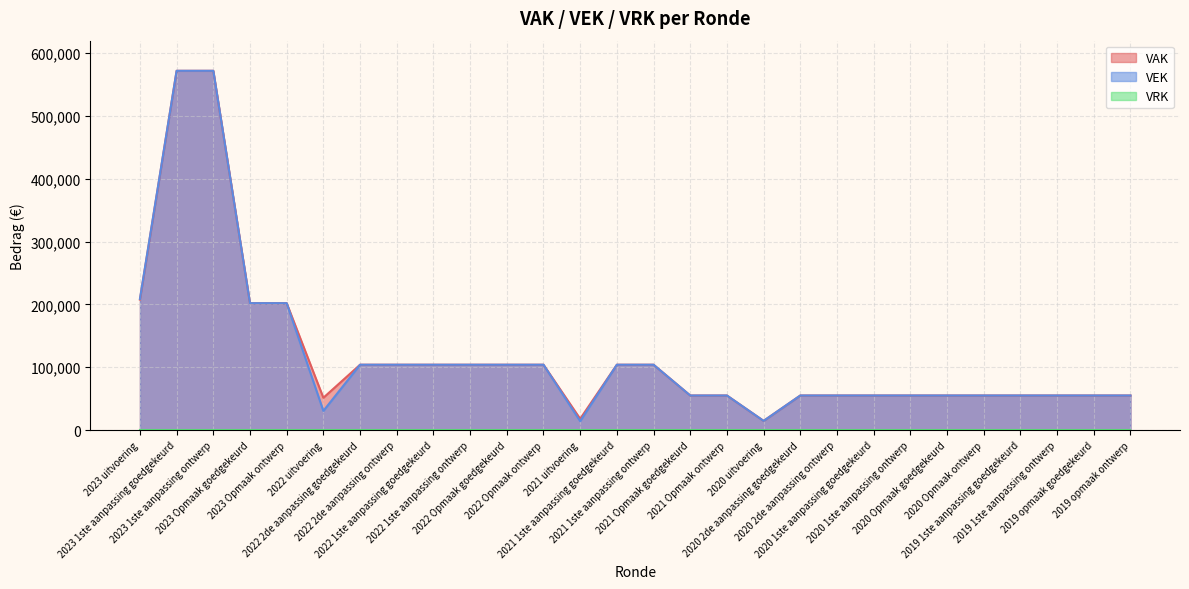

List the labels in order of VEK value, smallest first.

2021 uitvoering, 2020 uitvoering, 2022 uitvoering, 2021 Opmaak goedgekeurd, 2021 Opmaak ontwerp, 2020 2de aanpassing goedgekeurd, 2020 2de aanpassing ontwerp, 2020 1ste aanpassing goedgekeurd, 2020 1ste aanpassing ontwerp, 2020 Opmaak goedgekeurd, 2020 Opmaak ontwerp, 2019 1ste aanpassing goedgekeurd, 2019 1ste aanpassing ontwerp, 2019 opmaak goedgekeurd, 2019 opmaak ontwerp, 2022 2de aanpassing goedgekeurd, 2022 2de aanpassing ontwerp, 2022 1ste aanpassing goedgekeurd, 2022 1ste aanpassing ontwerp, 2022 Opmaak goedgekeurd, 2022 Opmaak ontwerp, 2021 1ste aanpassing goedgekeurd, 2021 1ste aanpassing ontwerp, 2023 Opmaak goedgekeurd, 2023 Opmaak ontwerp, 2023 uitvoering, 2023 1ste aanpassing goedgekeurd, 2023 1ste aanpassing ontwerp